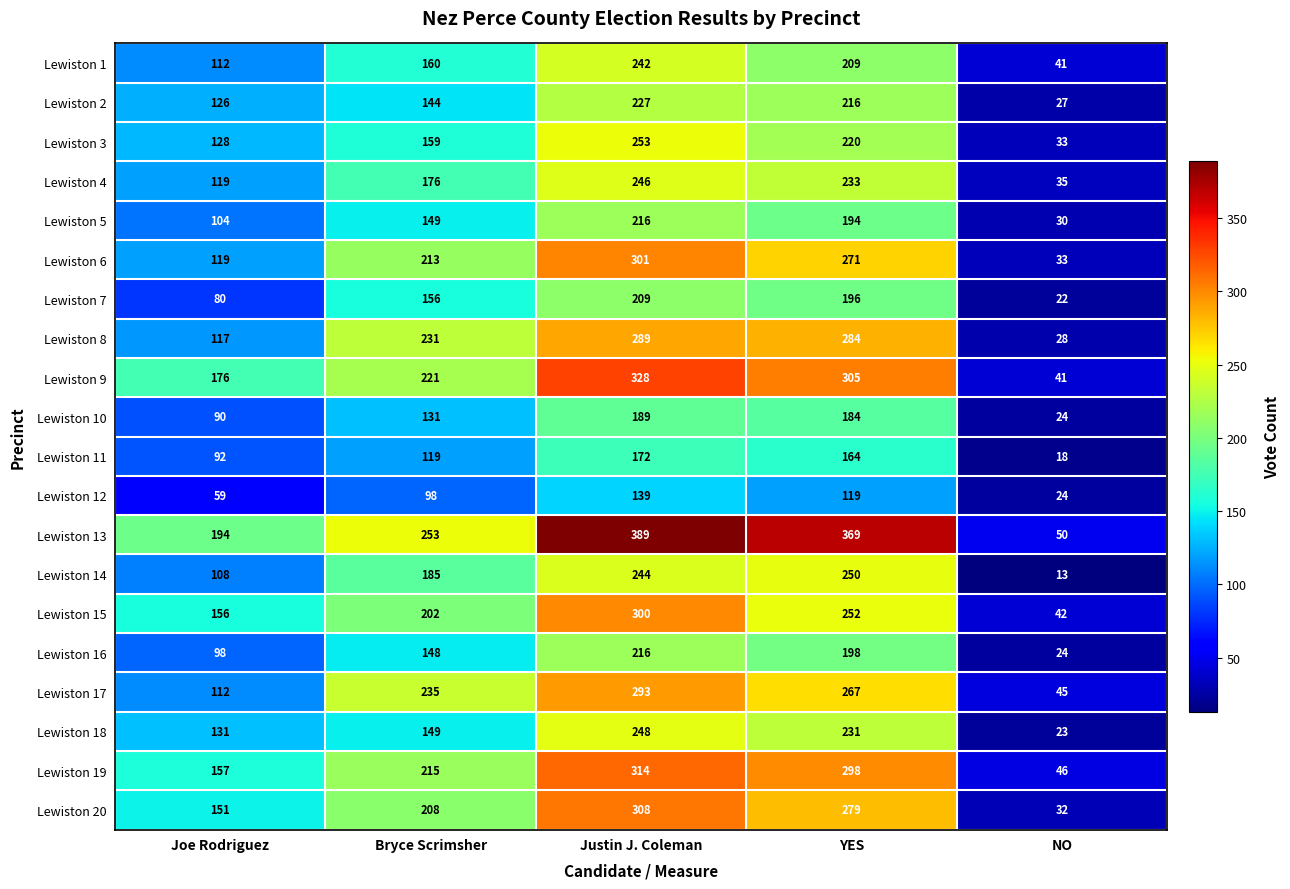

True or false: Lewiston 2 has a value of 65 at Joe Rodriguez.

False